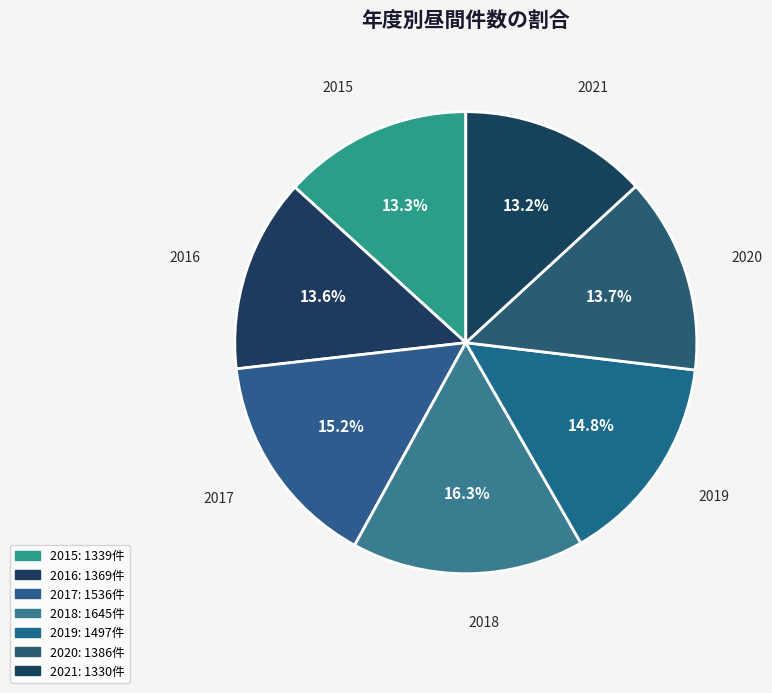

Is there a majority slice in this chart?

No